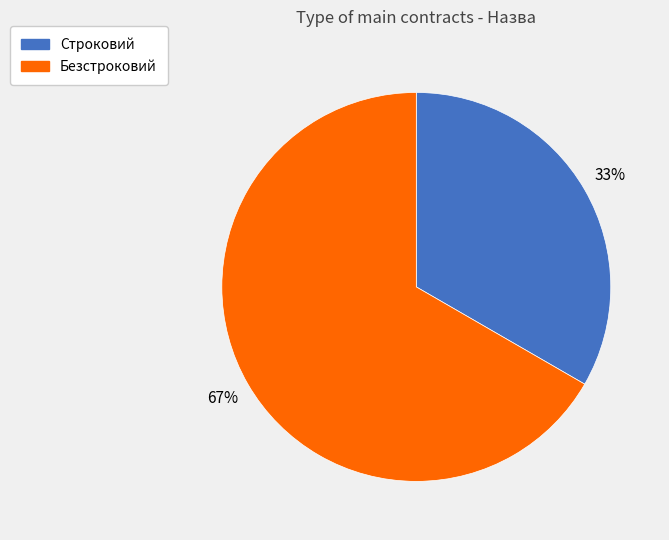

Is there a majority slice in this chart?

Yes